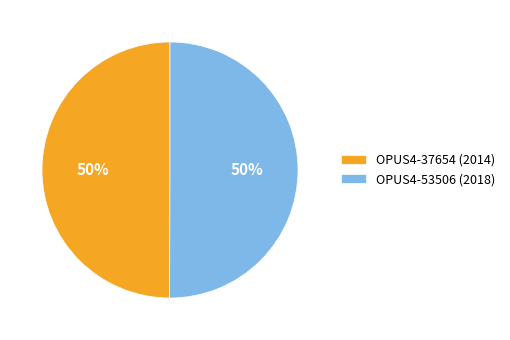

To the nearest percent, what is the combined percentage of OPUS4-37654 (2014) and OPUS4-53506 (2018)?

100%